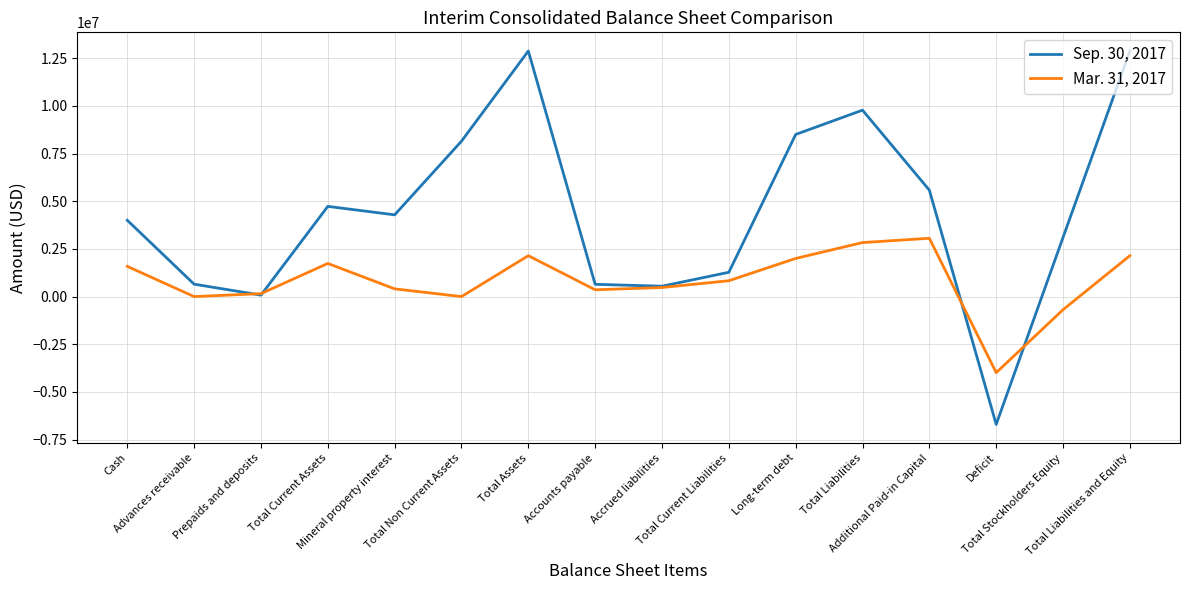

What is the minimum value for Sep. 30, 2017?

-6701076